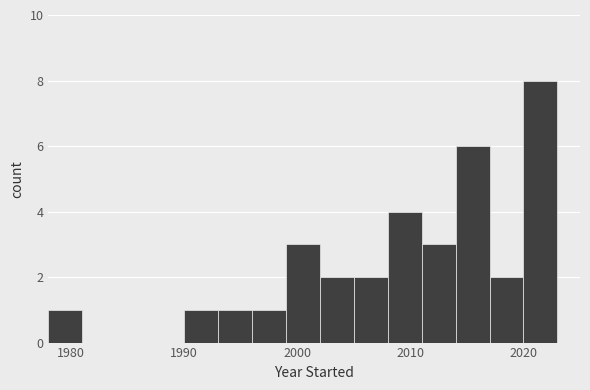

Around what value on the x-axis is the tallest bar? Give the approximate position of its centre, as read against the axis.

2022